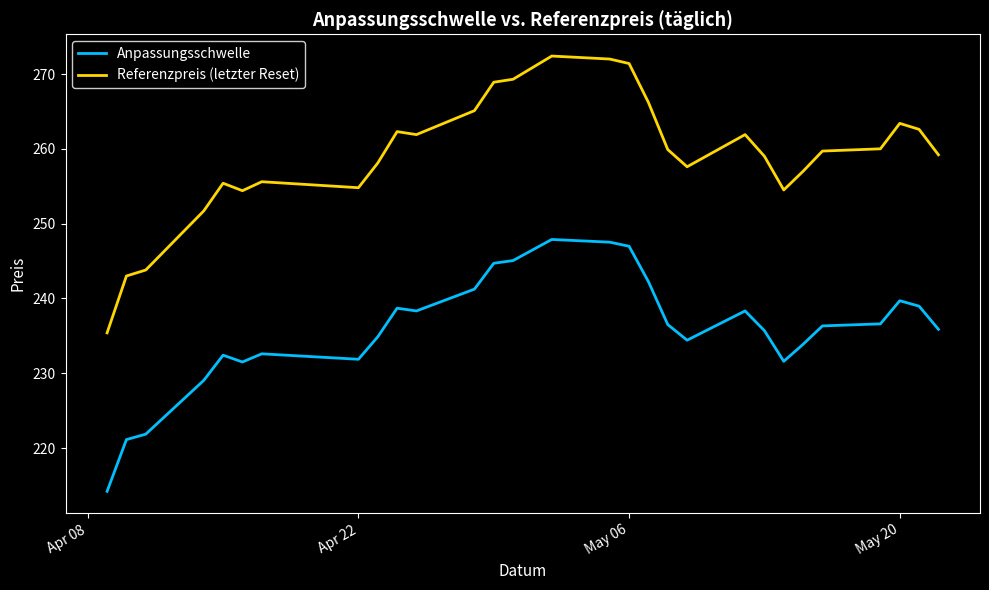

Which series has the widest spread of values?

Referenzpreis (letzter Reset)